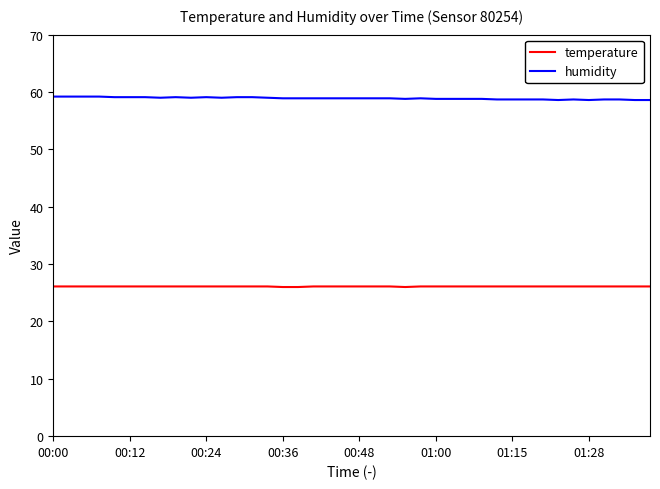

True or false: humidity and temperature intersect in this chart.

False